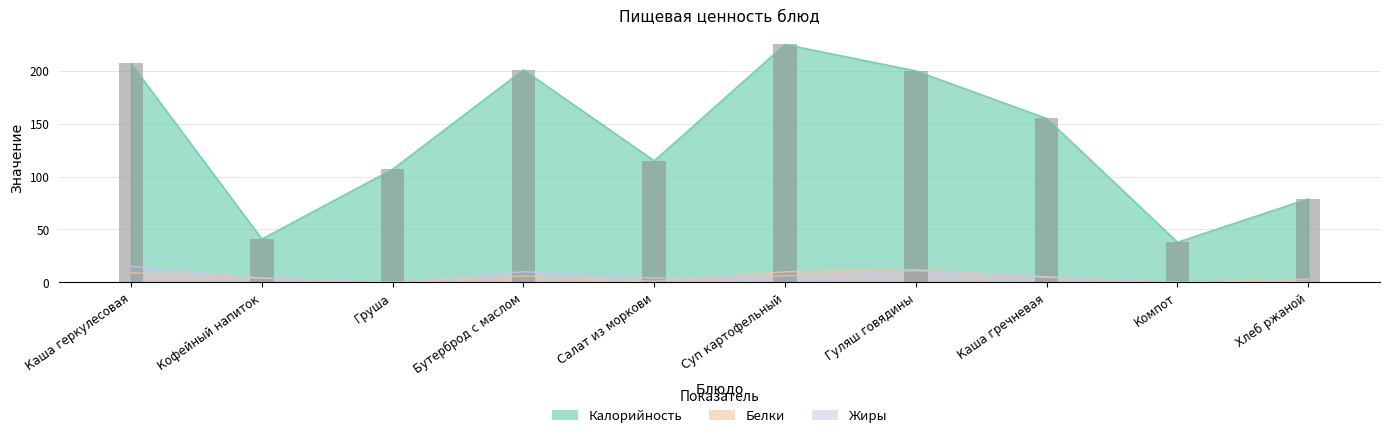

How many categories are shown in the chart?

10